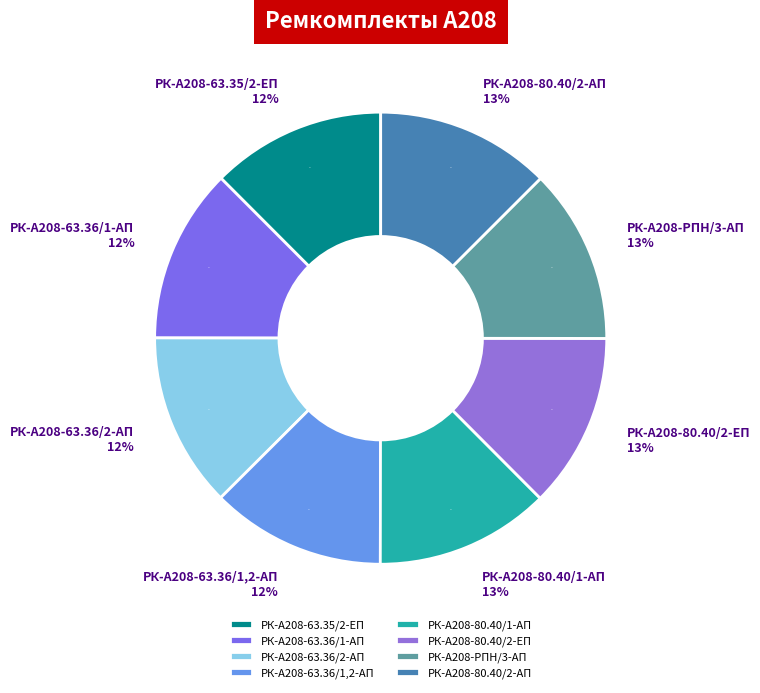

What is the largest slice in the pie chart?

РК-А208-РПН/3-АП